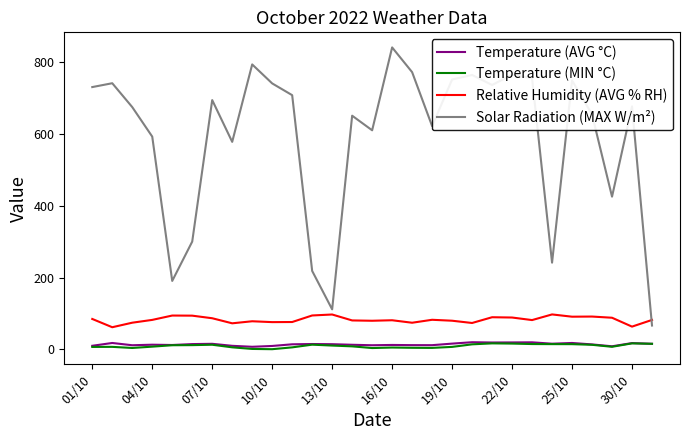

How many distinct data groups are displayed?

4